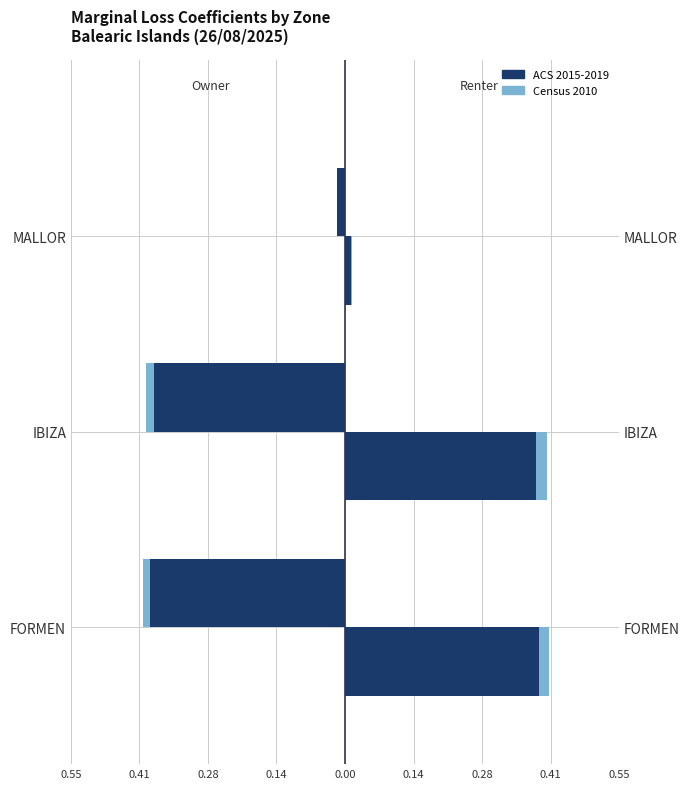

What is the smallest value displayed?

-0.4